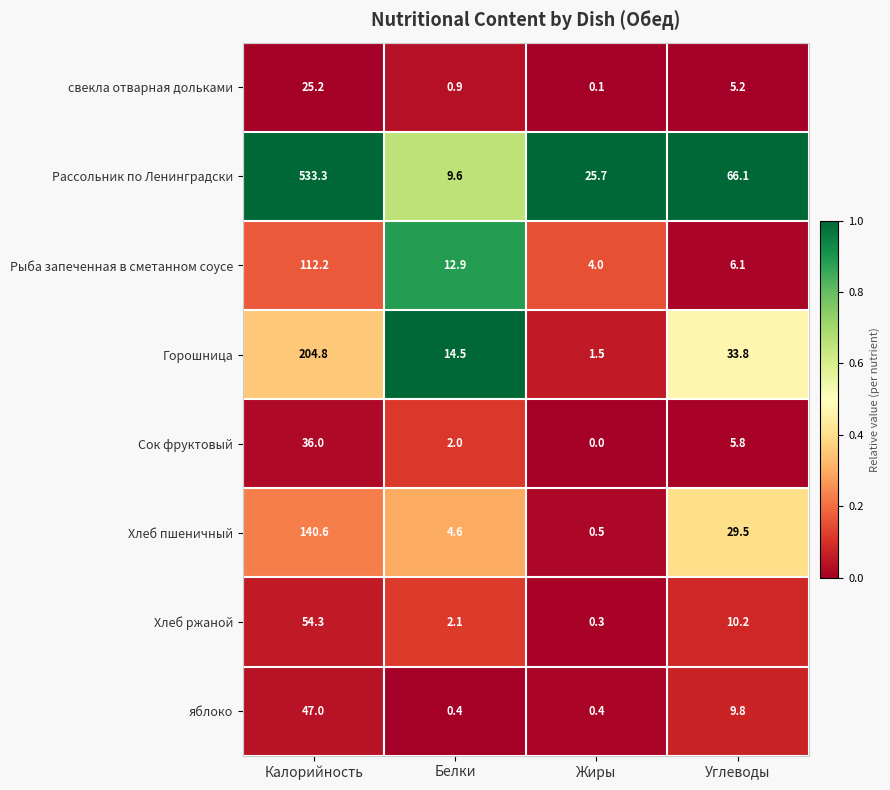

At which category is the sum across all series the highest?

Калорийность